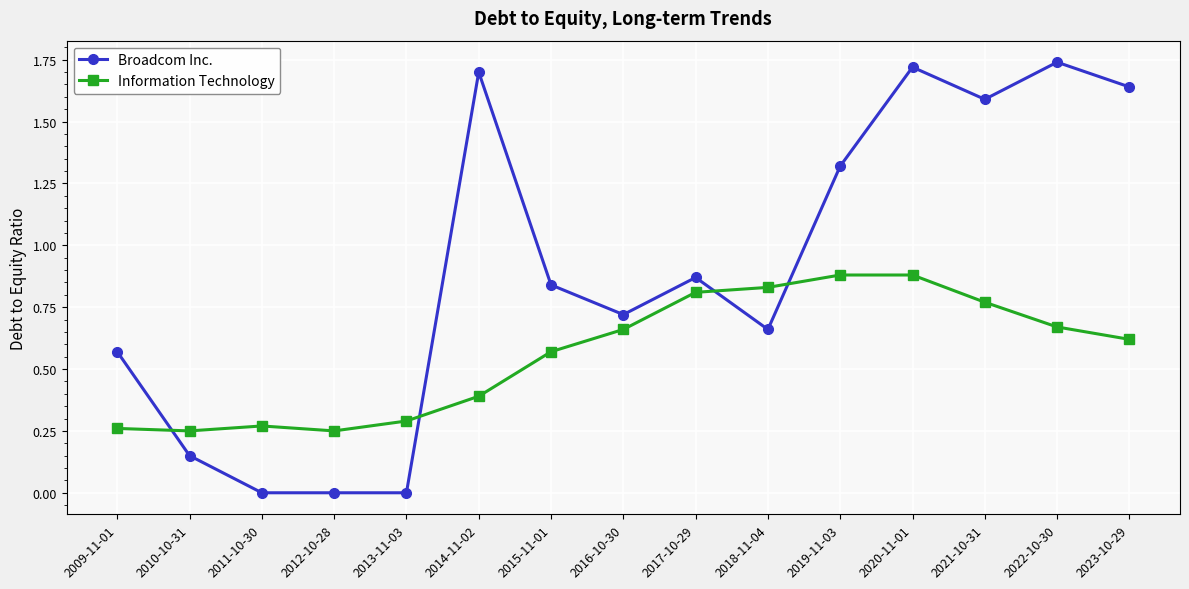

Between 2011-10-30 and 2020-11-01, which series saw the biggest shift?

Broadcom Inc.